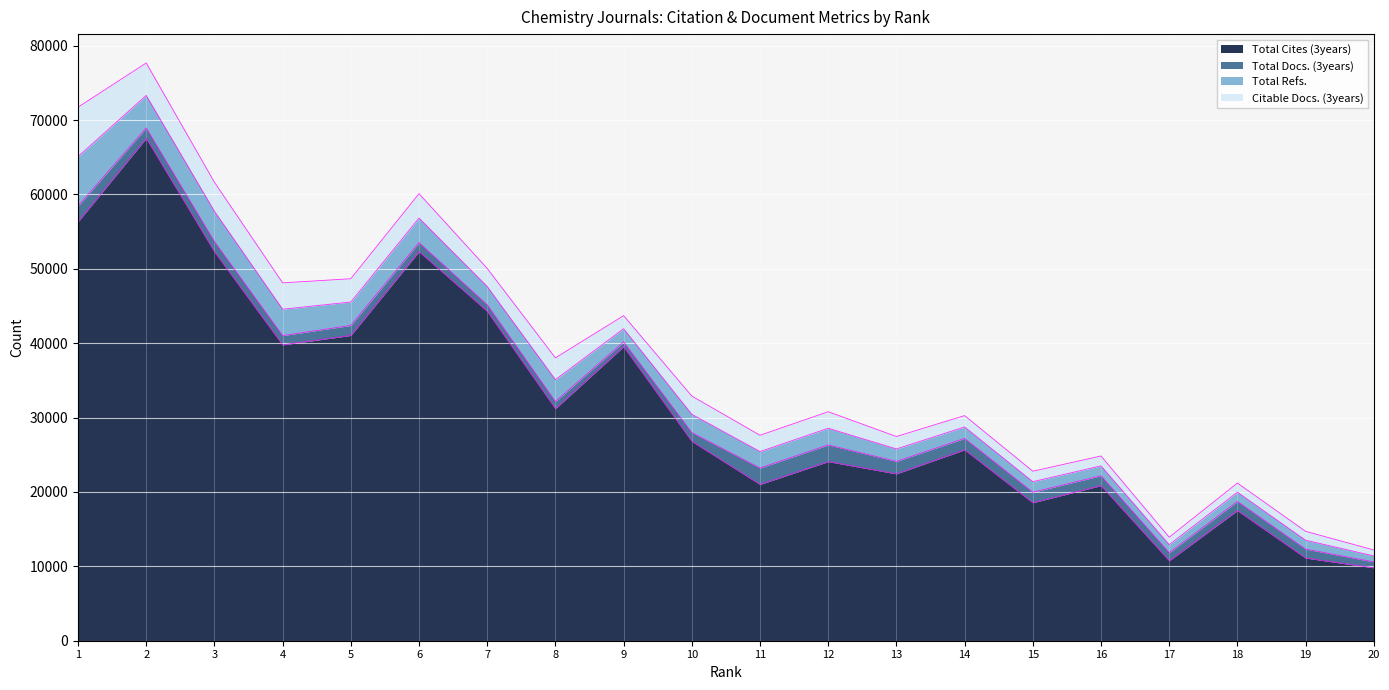

At which category does the chart reach its minimum across all series?

9